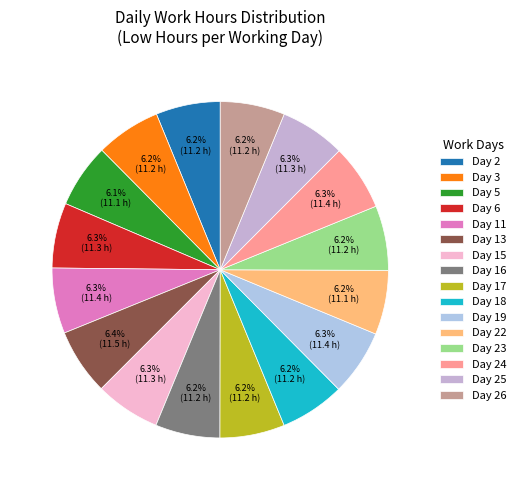

How many slices are in this pie chart?

16